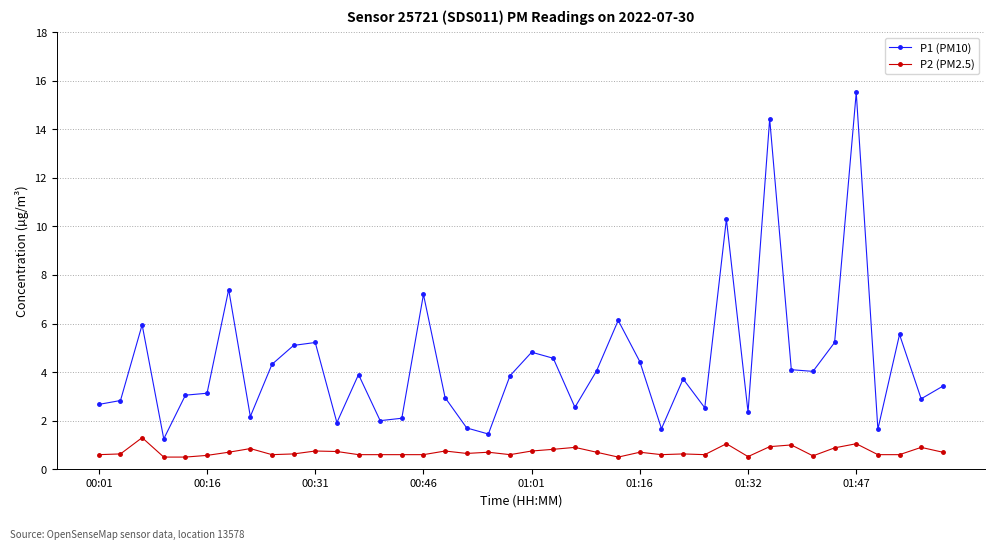

What is the value of the P2 (PM2.5) point at the 6th from the left?

0.6